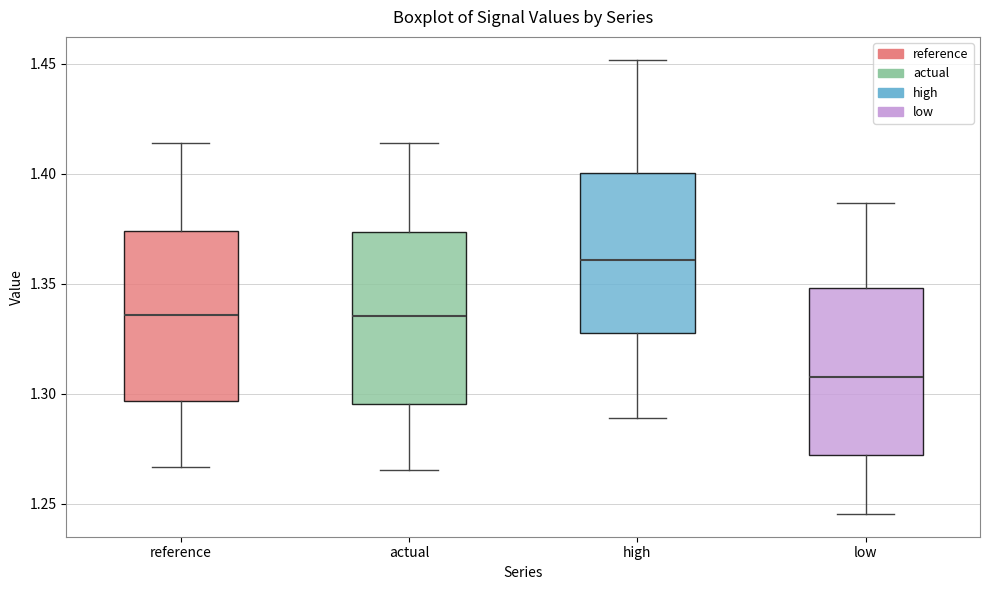

Which box has the highest median line?

high